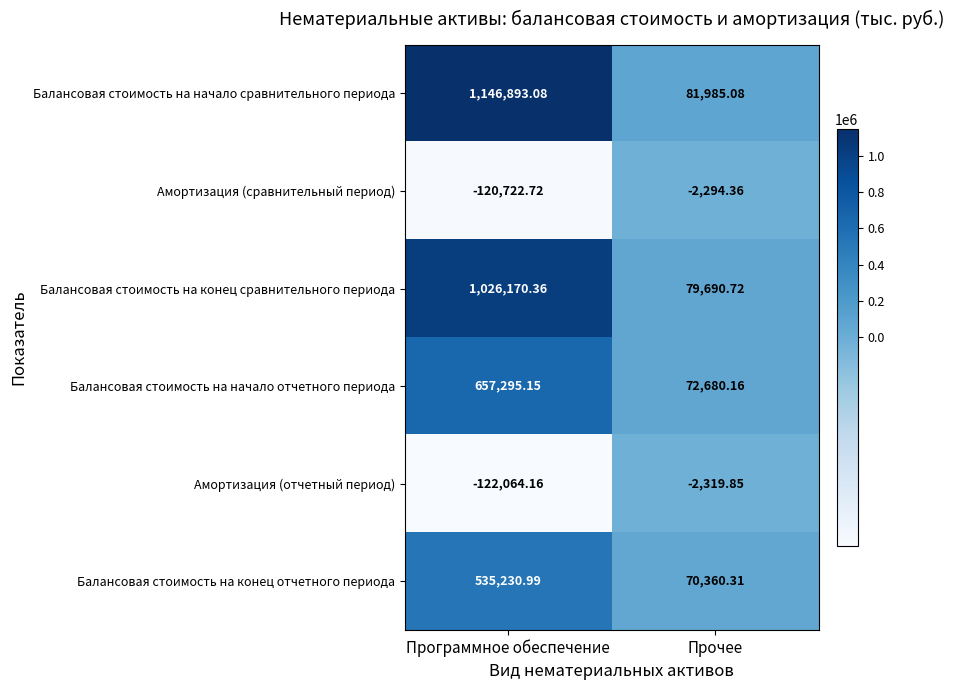

At which category is the sum across all series the highest?

Программное обеспечение